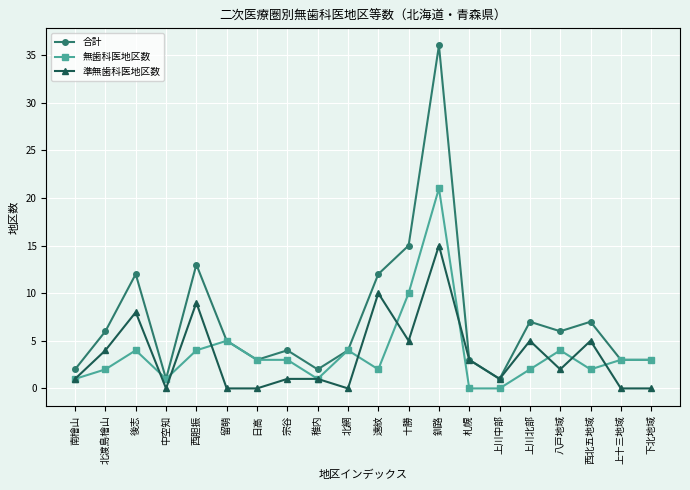

Which series changed the most between 釧路 and 札幌?

合計